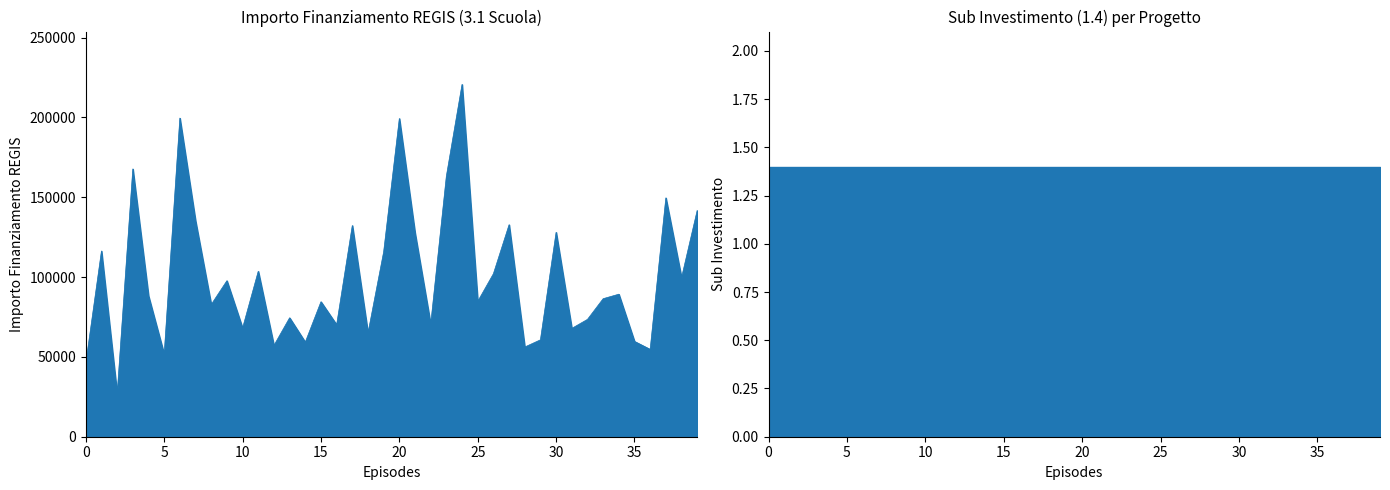

What is the maximum value shown in the chart?

220663.0